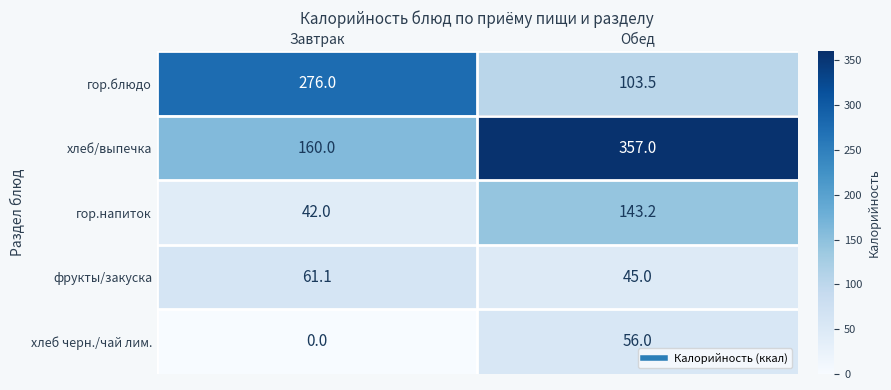

What is the average value of the гор.напиток series?

92.6